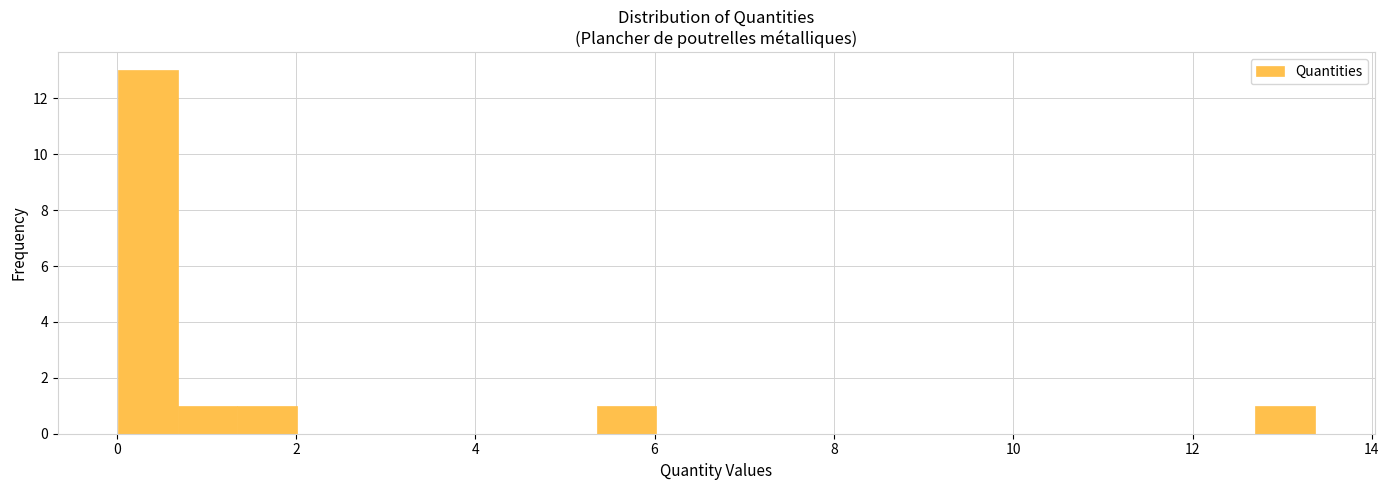

Read against the x-axis, roughly where is the centre of the tallest bar?

0.4